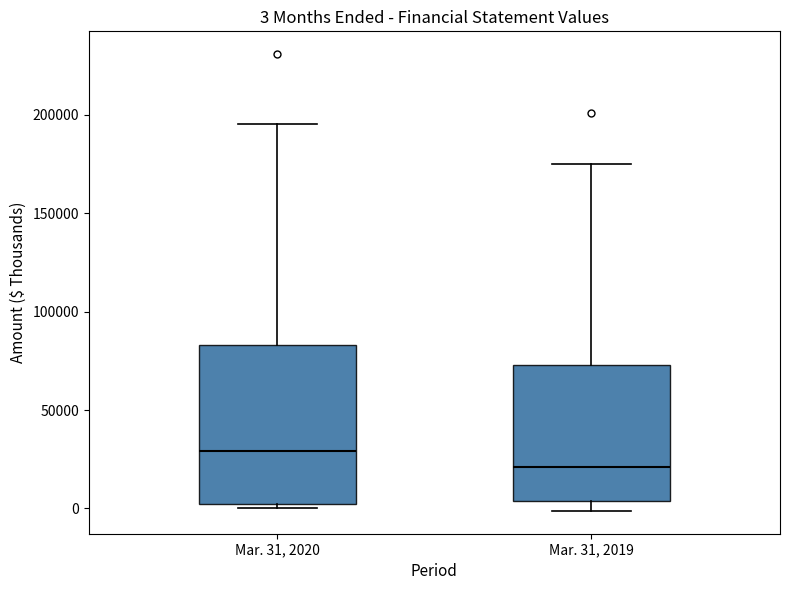

Which box is the tallest, from its lower edge to its upper edge?

Mar. 31, 2020